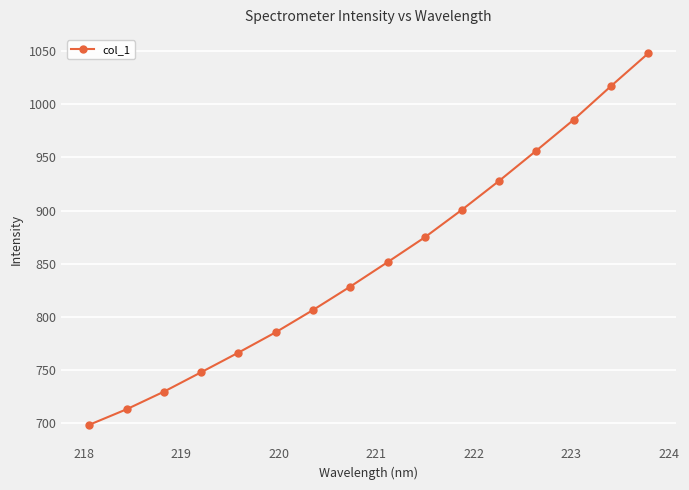

True or false: the data has more than 1 interior local peaks.

False